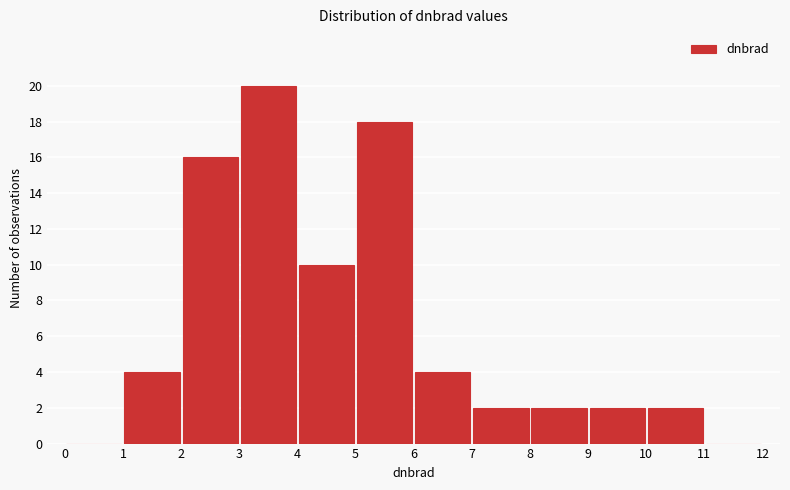

How tall is the bar that spans 8 to 9 on the x-axis? The values are not printed on the chart, so give them approximately, as read against the axis.

2